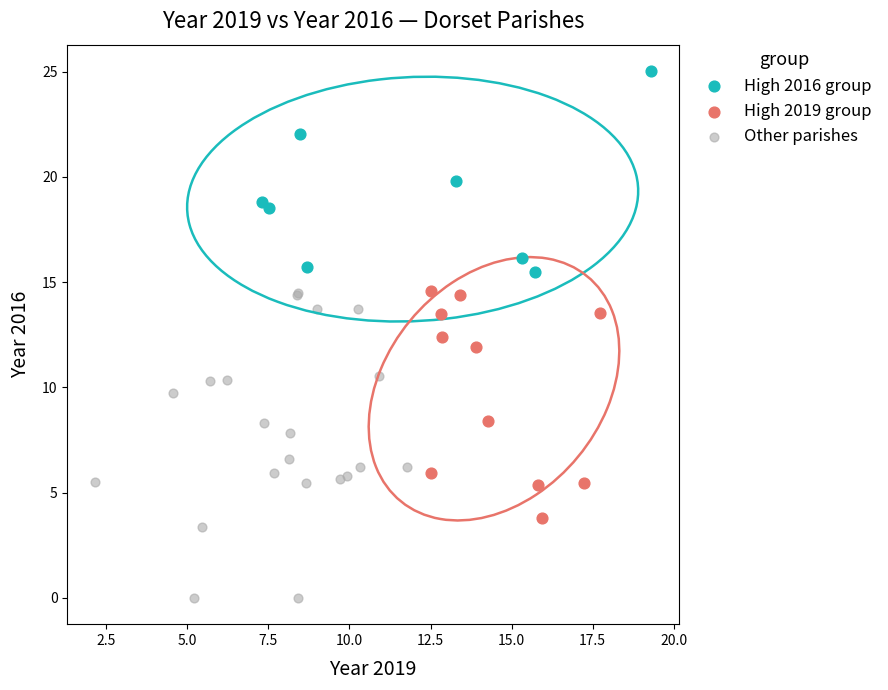

Which series contains the highest Y value?

High 2016 group